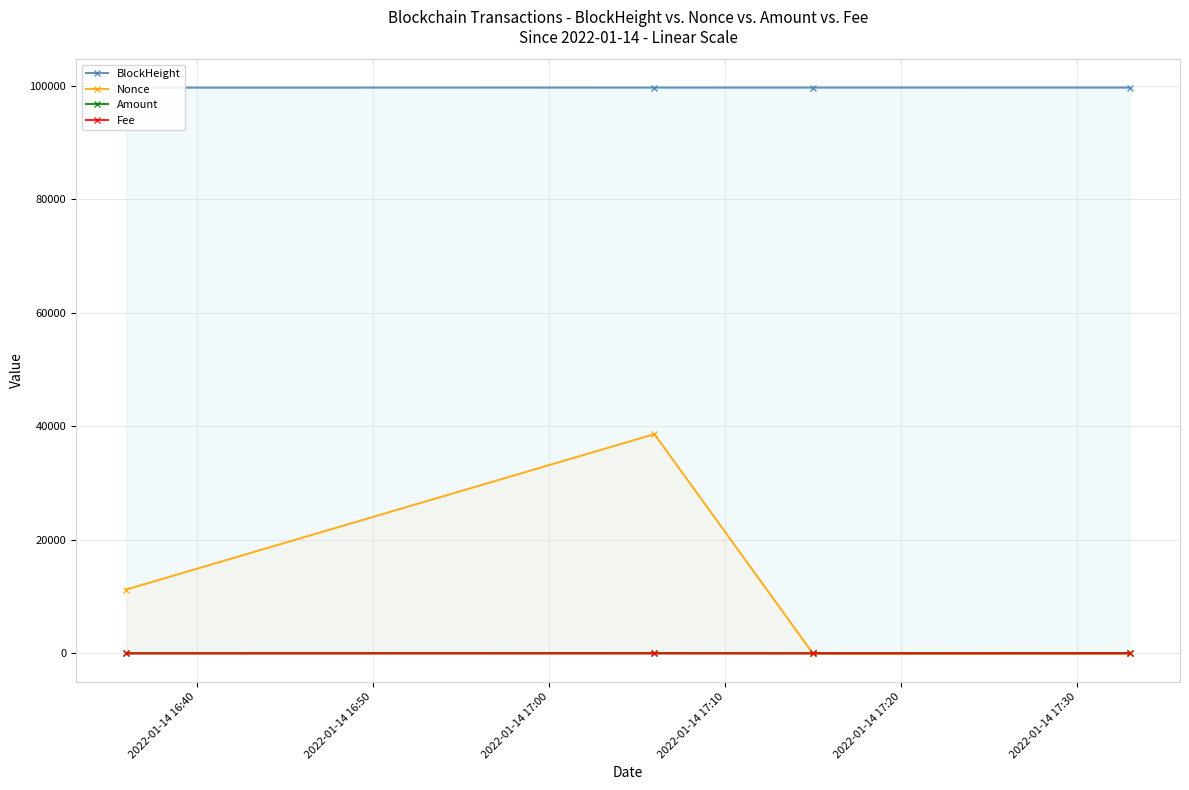

What is the sum of all Amount values?

180.6